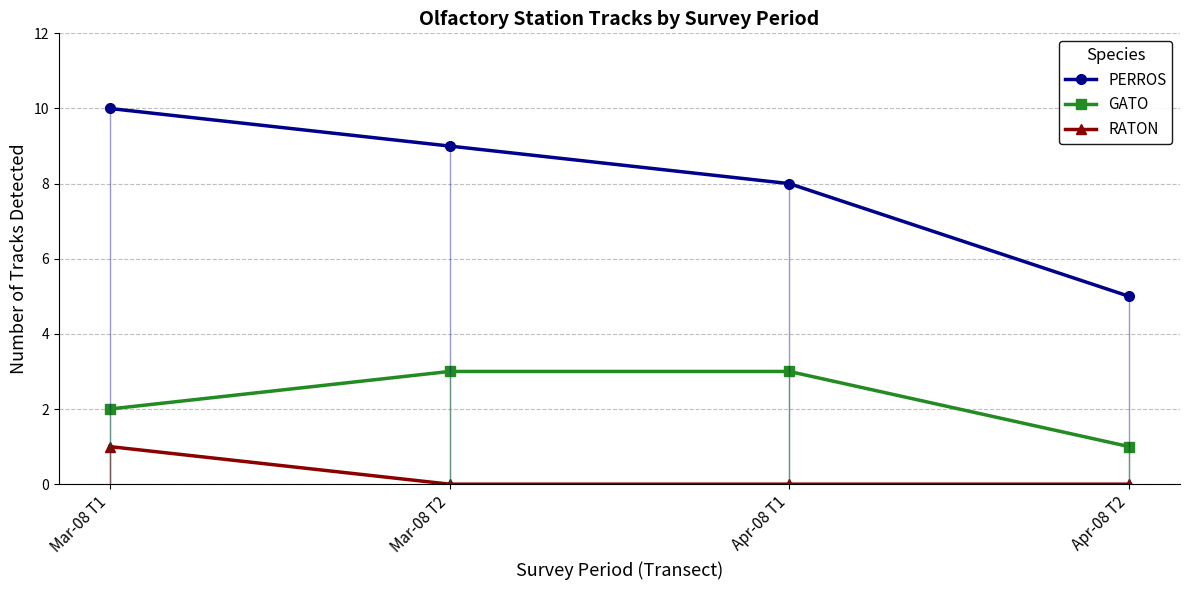

Is the value of GATO at Apr-08 T2 greater than the value of PERROS at Mar-08 T1?

No